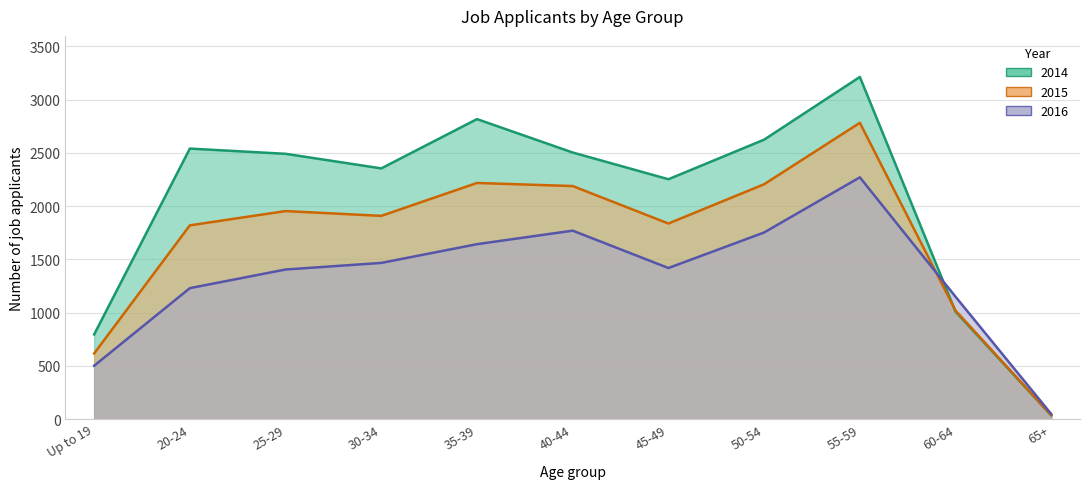

Which series ends up on top after the final intersection of 2016 and 2014?

2016